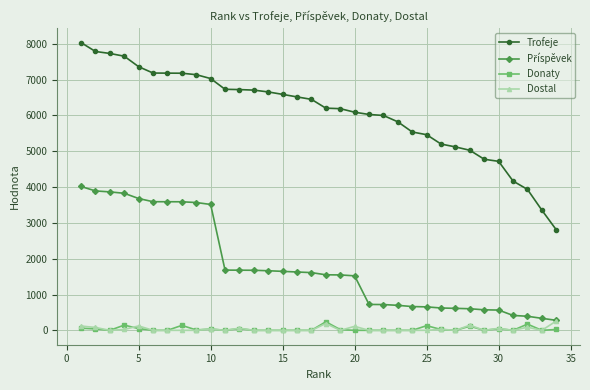

Which series has the widest spread of values?

Trofeje